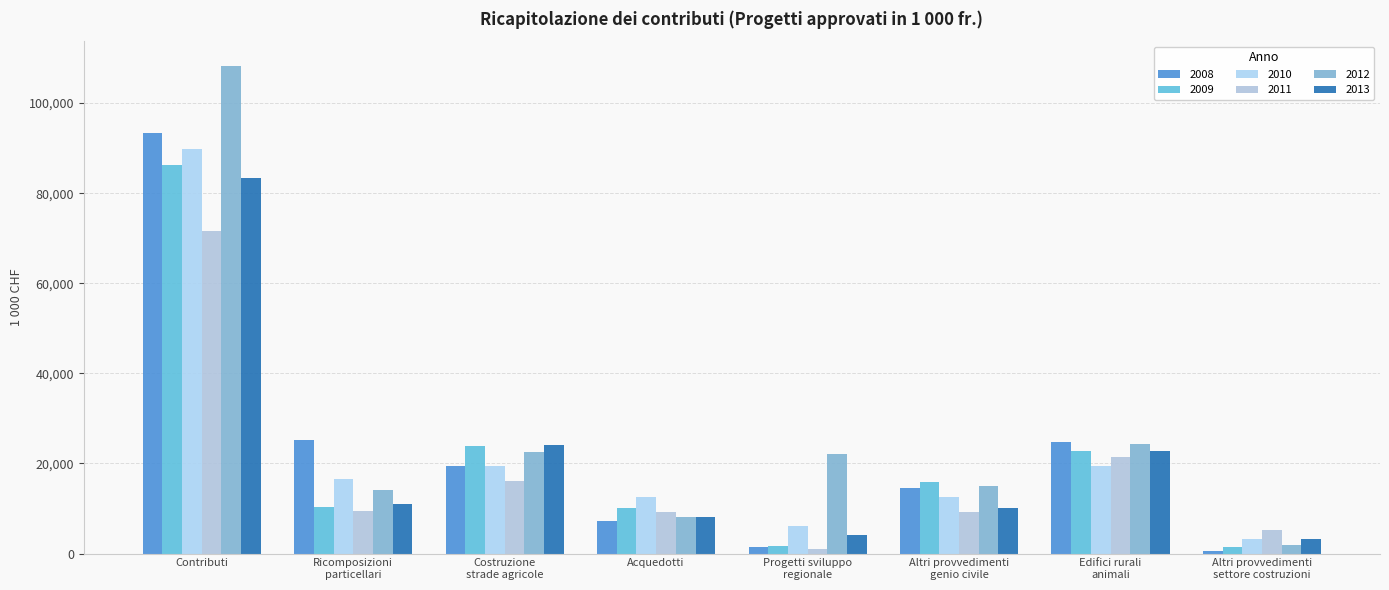

How many groups of bars are there?

8